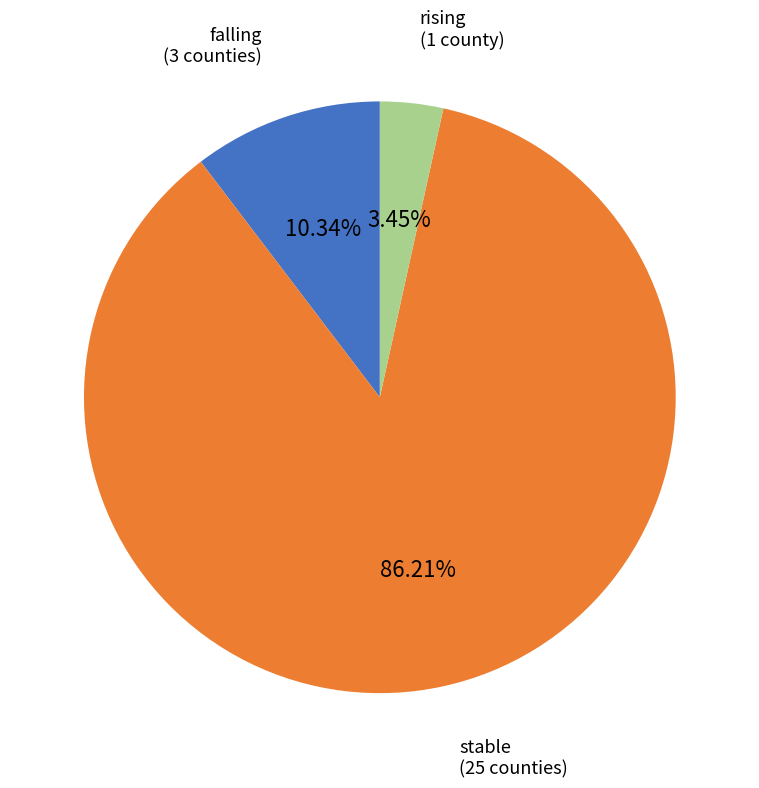

Count the number of slices in the pie.

3